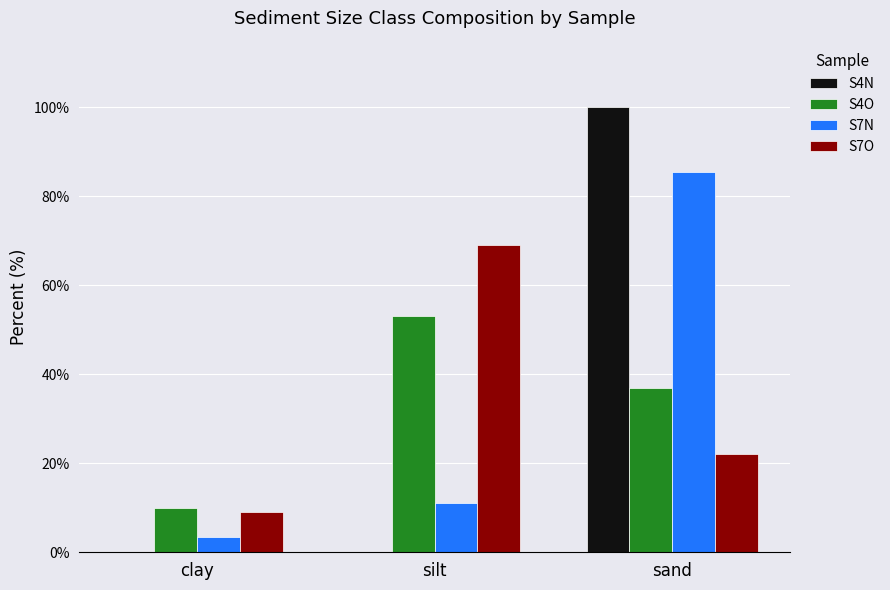

What is the total value across all series at clay?

22.5